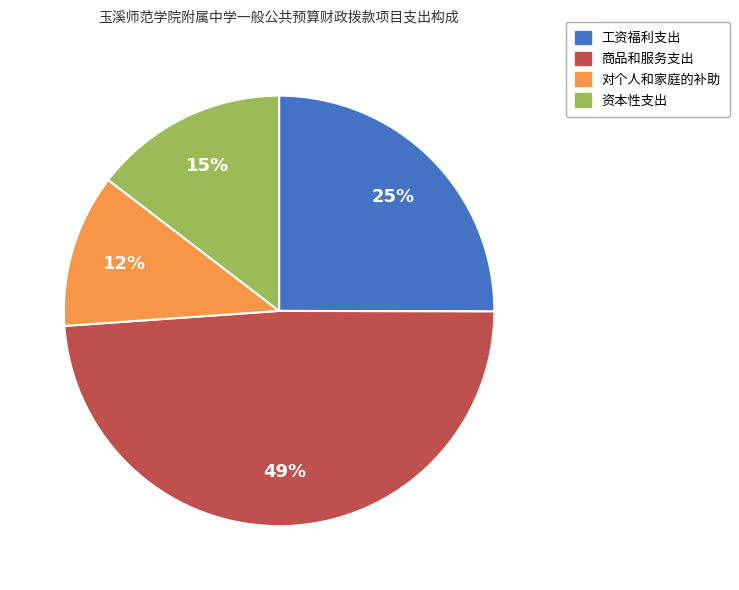

How many slices are in this pie chart?

4